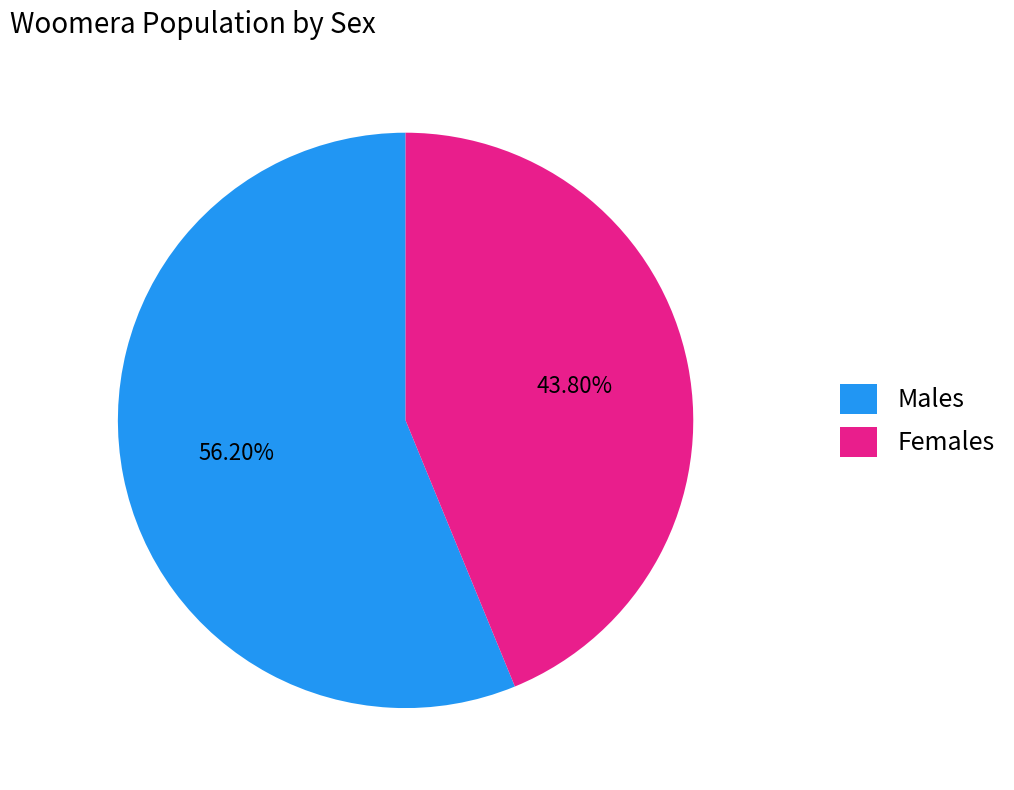

Which has a higher value, Males or Females?

Males